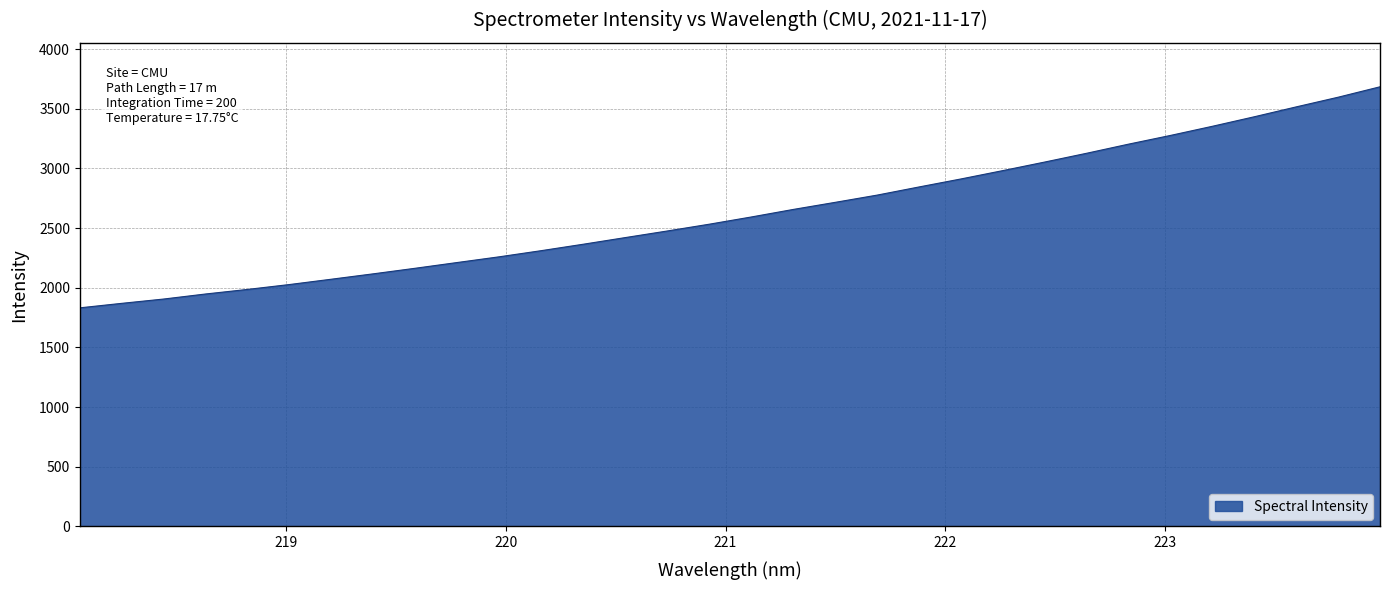

What is the greatest value displayed?

3684.2